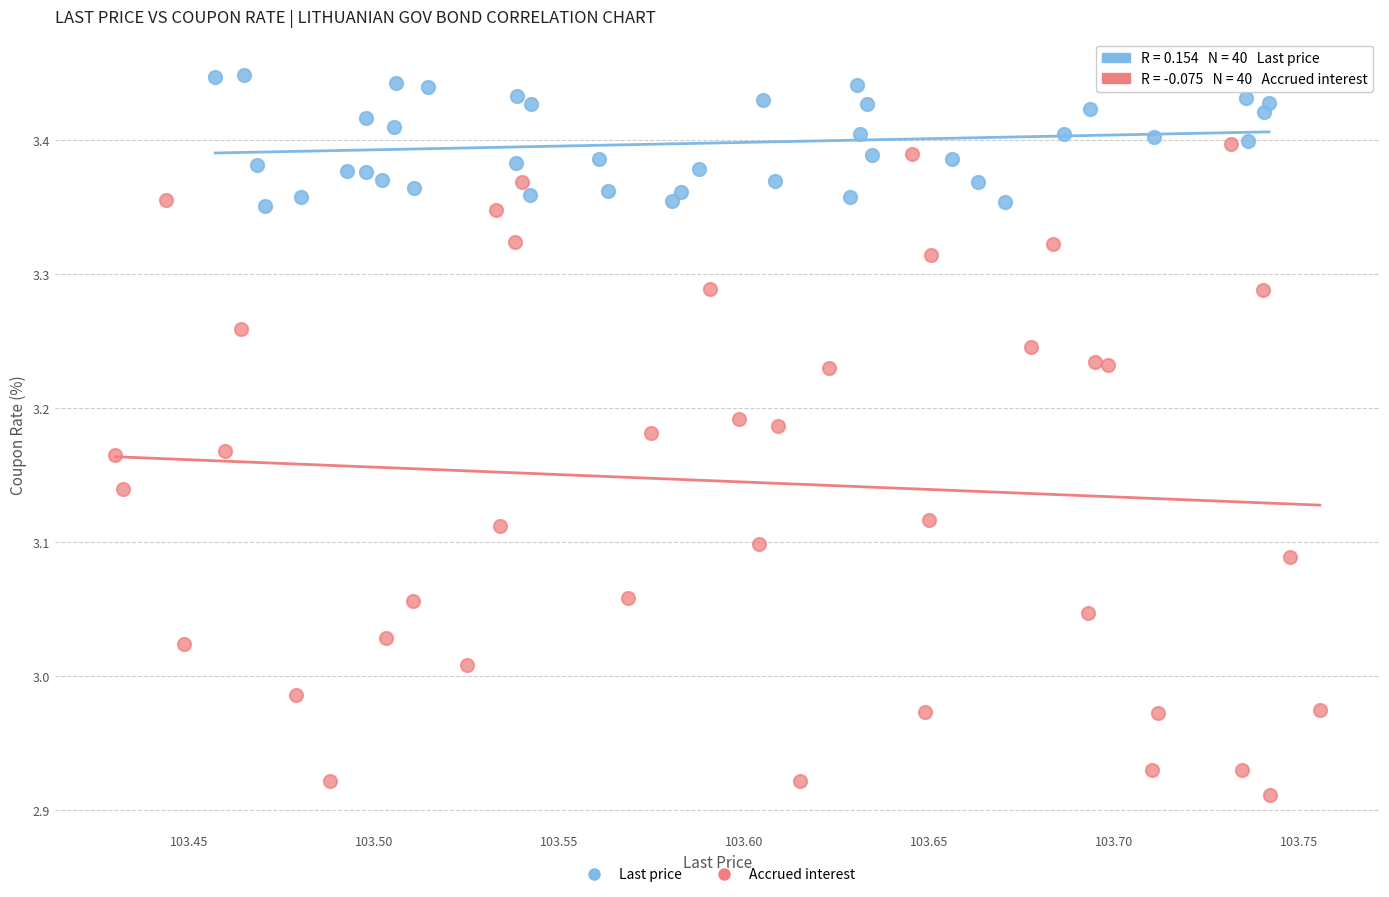

What are all the series names shown in the legend?

Last price, Accrued interest